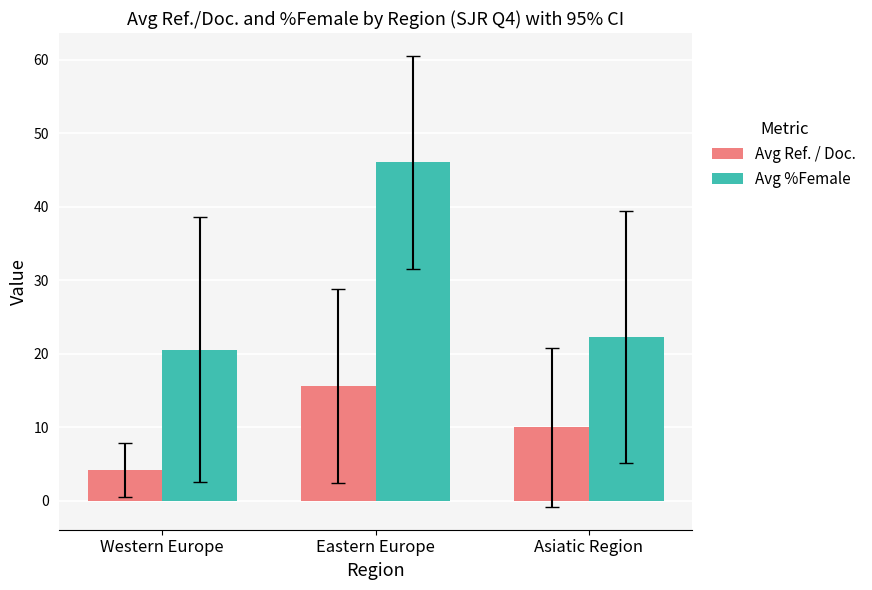

Which series has the widest spread of values?

Avg %Female